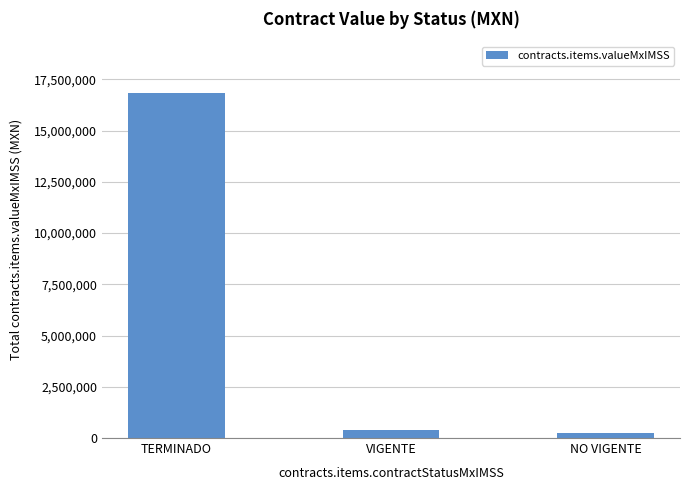

How many data points are less than 397457?

1